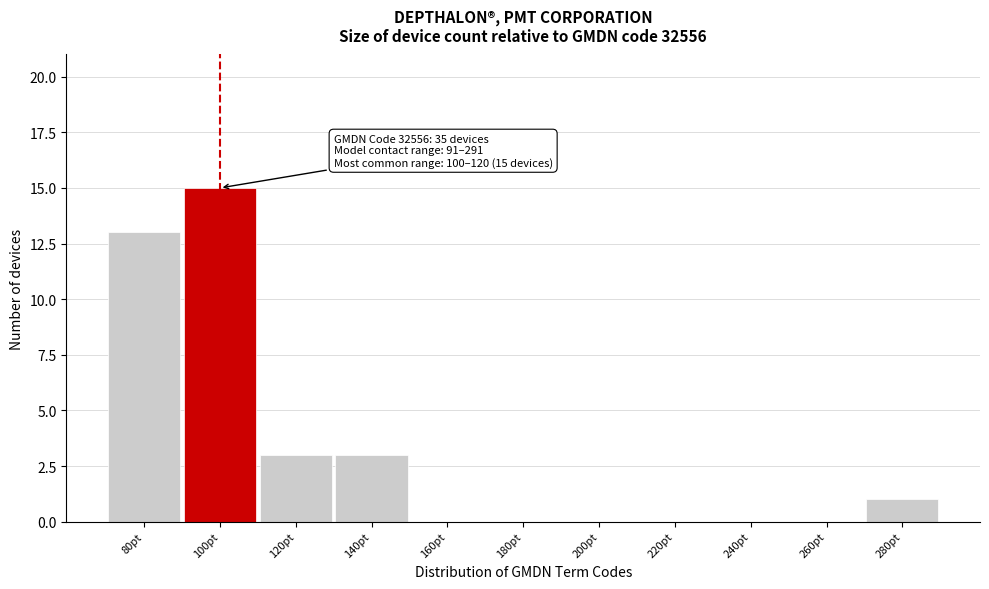

What is the greatest value displayed?

15